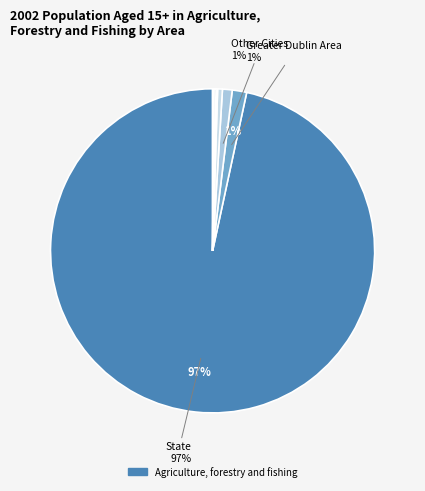

Which category has the smallest portion of the pie?

Waterford City